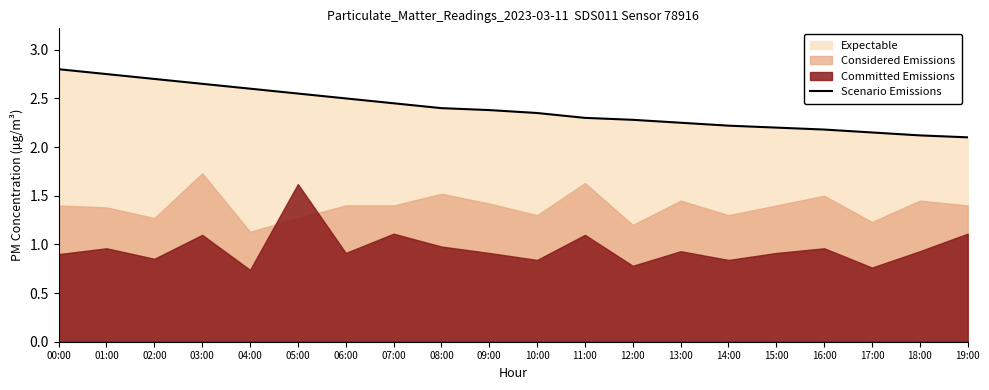

Where is the data nearest to the value 2?

19:00